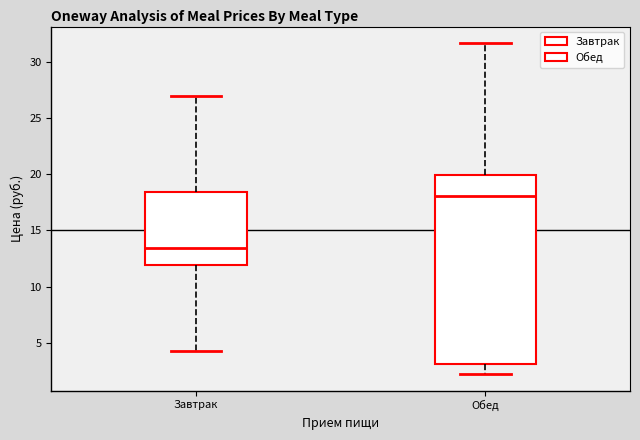

Reading left to right, read every box against the y-axis: the position of its median line, the range the box covers, and the ends of its whiskers. The values are not printed on the chart, so give them approximately, as read against the axis.

Завтрак: median 13.5, box 12.0 to 18.5, whiskers 4.0 to 27.0
Обед: median 18.0, box 3.0 to 20.0, whiskers 2.0 to 31.5